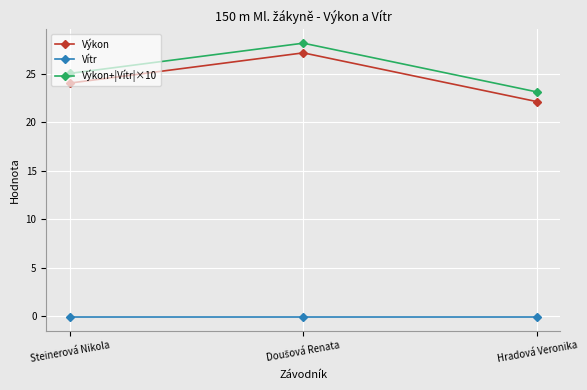

What is the maximum value for Vítr?

-0.1